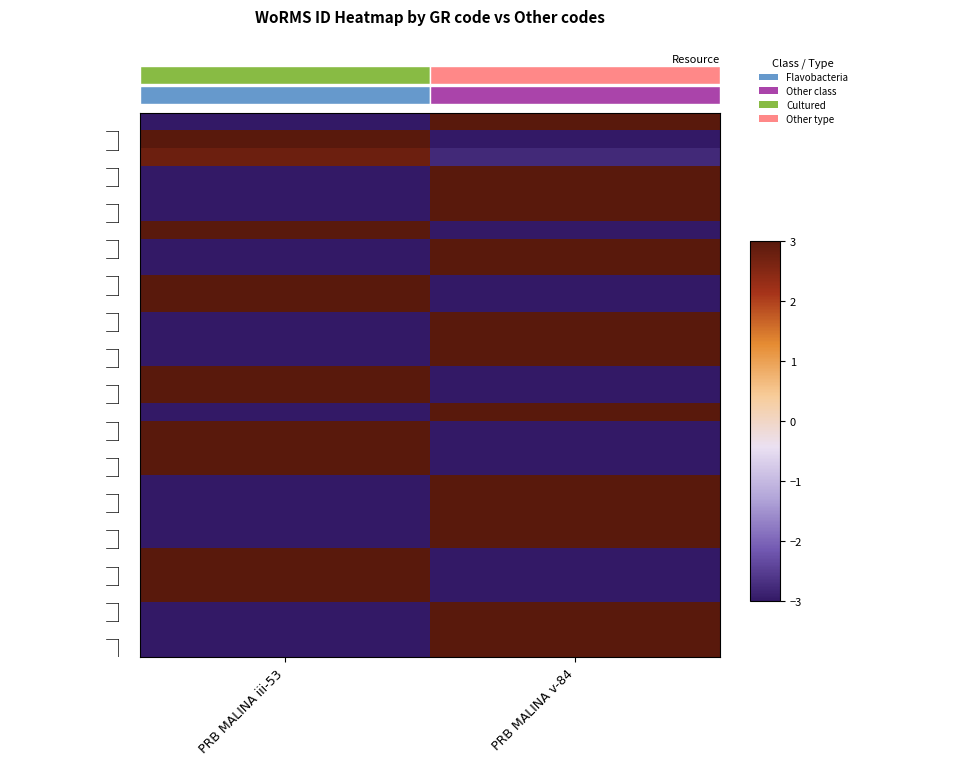

What is the spread (max minus min) of values at PRB MALINA iii-53?

6.0